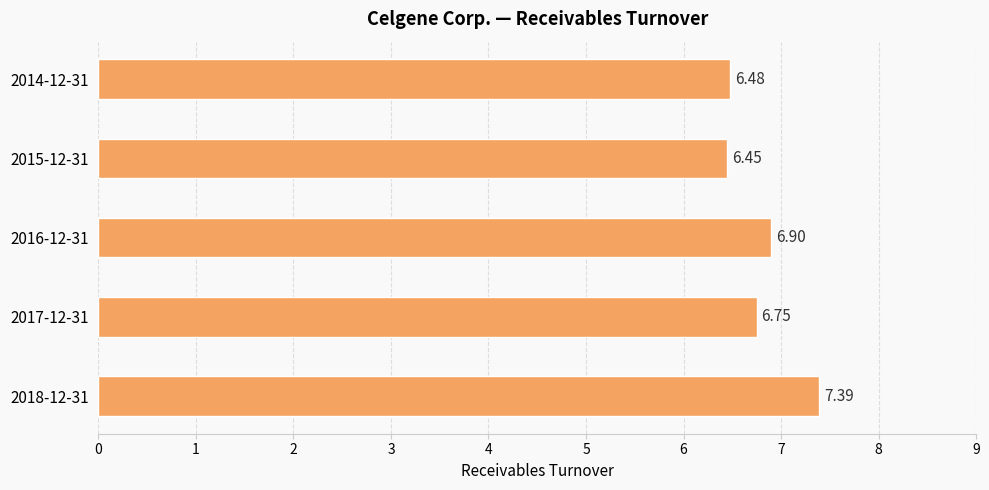

What is the sum of the values at 2017-12-31 and 2015-12-31?

13.2